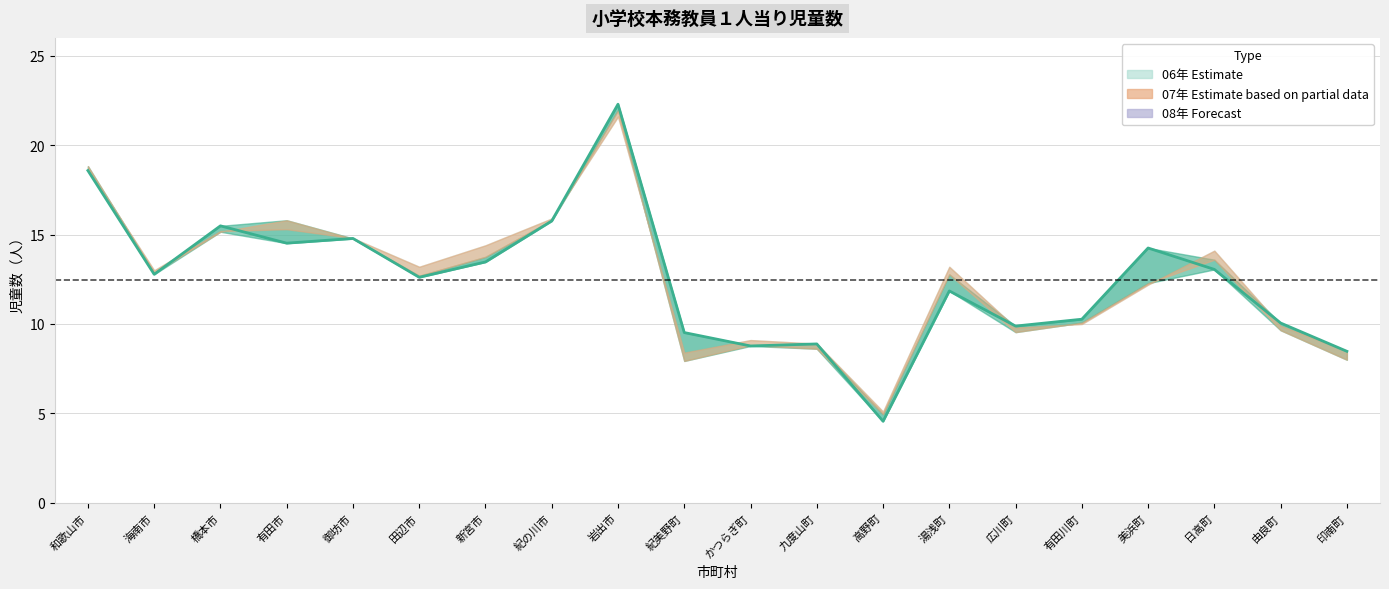

Where is the first local maximum?

橋本市